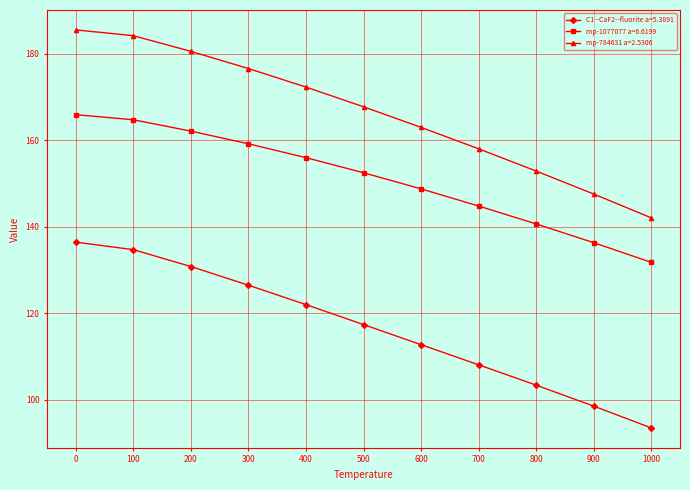

What is the spread (max minus min) of values at 800?

49.6